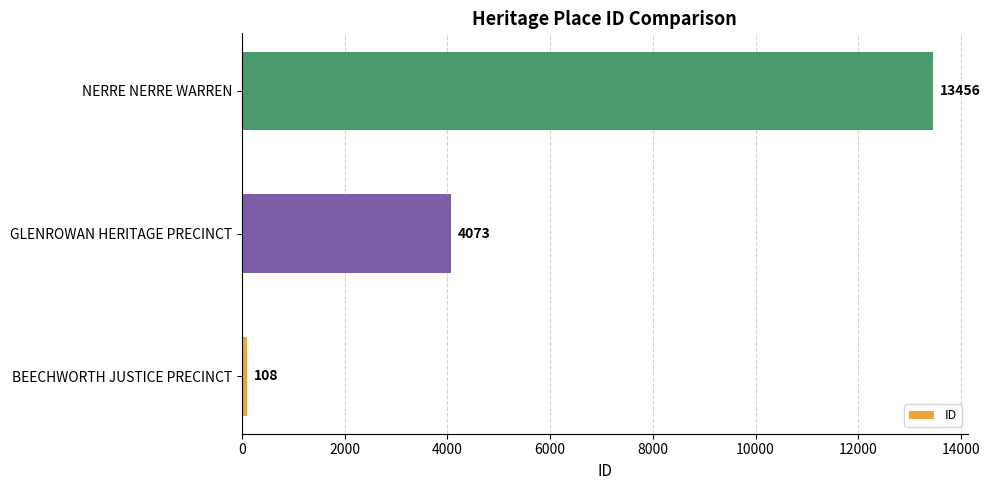

At which label is the value closest to 6782?

GLENROWAN HERITAGE PRECINCT